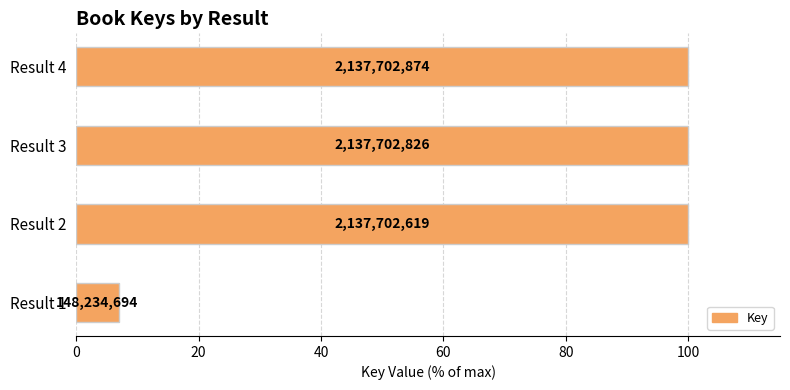

Are the bars horizontal?

Yes